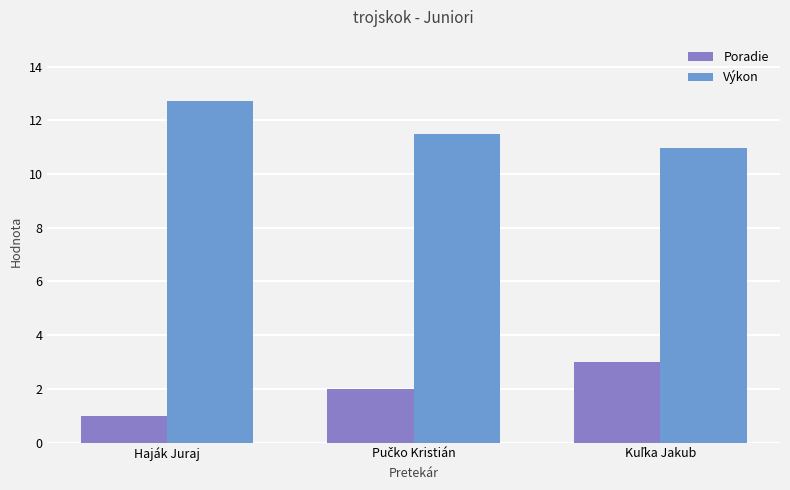

What is the average value of the Poradie series?

2.0